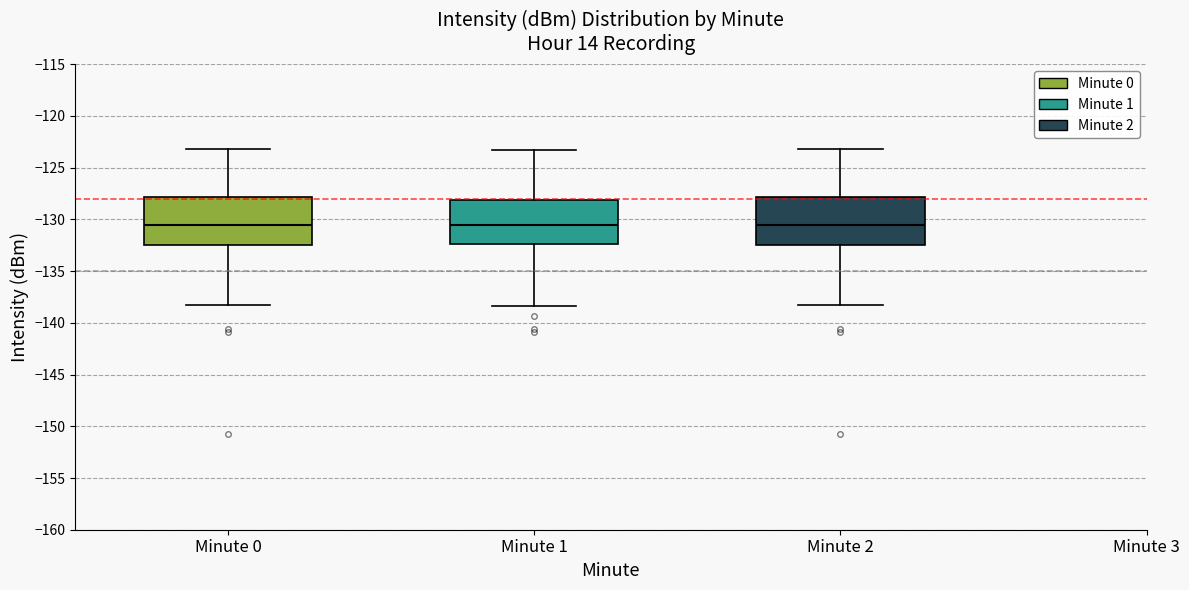

Reading left to right, transcribe this box plot: for each box, give where its median line is, the range the box spans, and where its two whiskers end, as read against the y-axis. The values are not printed on the chart, so give them approximately, as read against the axis.

Minute 0: median -130.5, box -132.5 to -128.0, whiskers -138.5 to -123.0
Minute 1: median -130.5, box -132.5 to -128.0, whiskers -138.5 to -123.5
Minute 2: median -130.5, box -132.5 to -128.0, whiskers -138.5 to -123.0